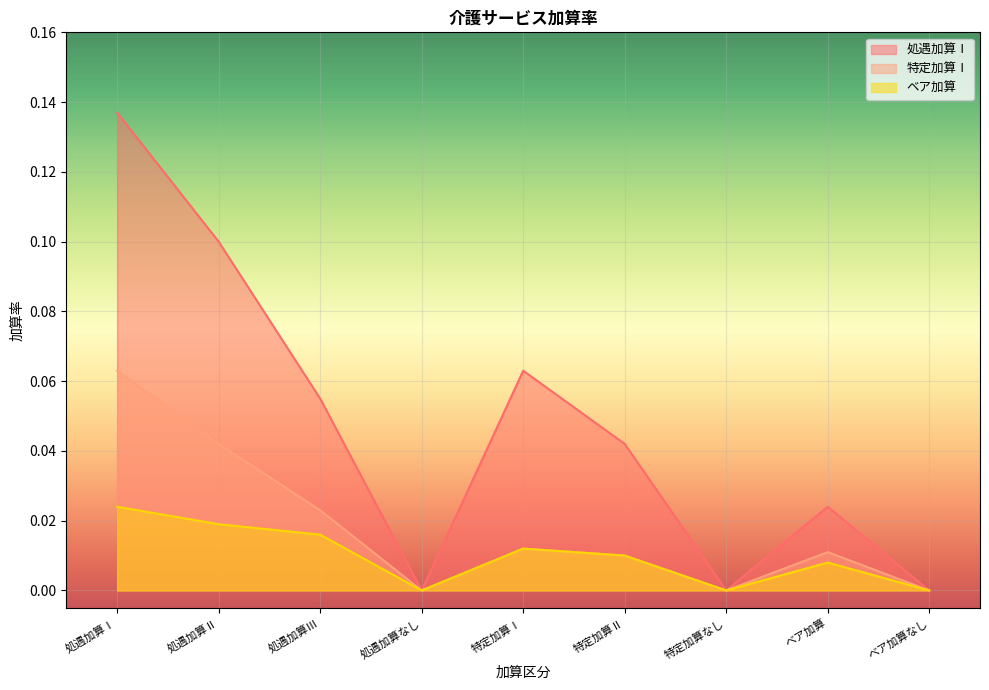

True or false: 処遇加算Ⅰ and 特定加算Ⅰ cross at least once.

False